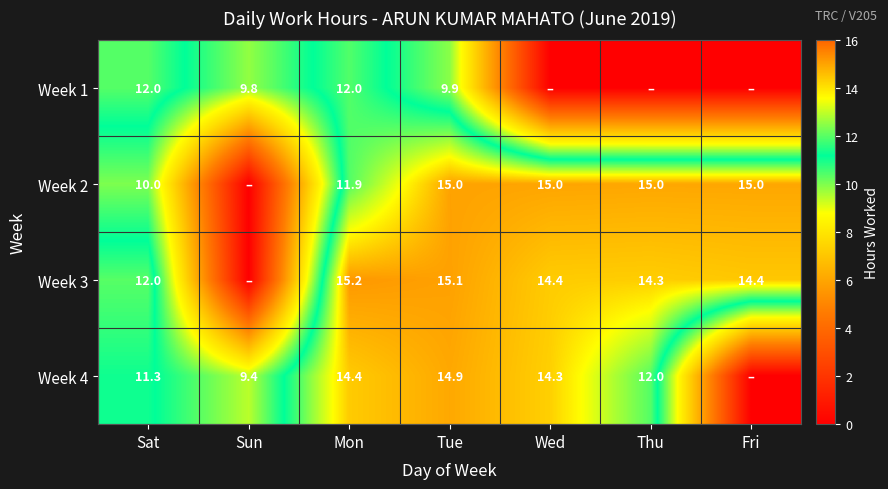

At Mon, list the series in order from smallest to largest.

Week 2, Week 1, Week 4, Week 3